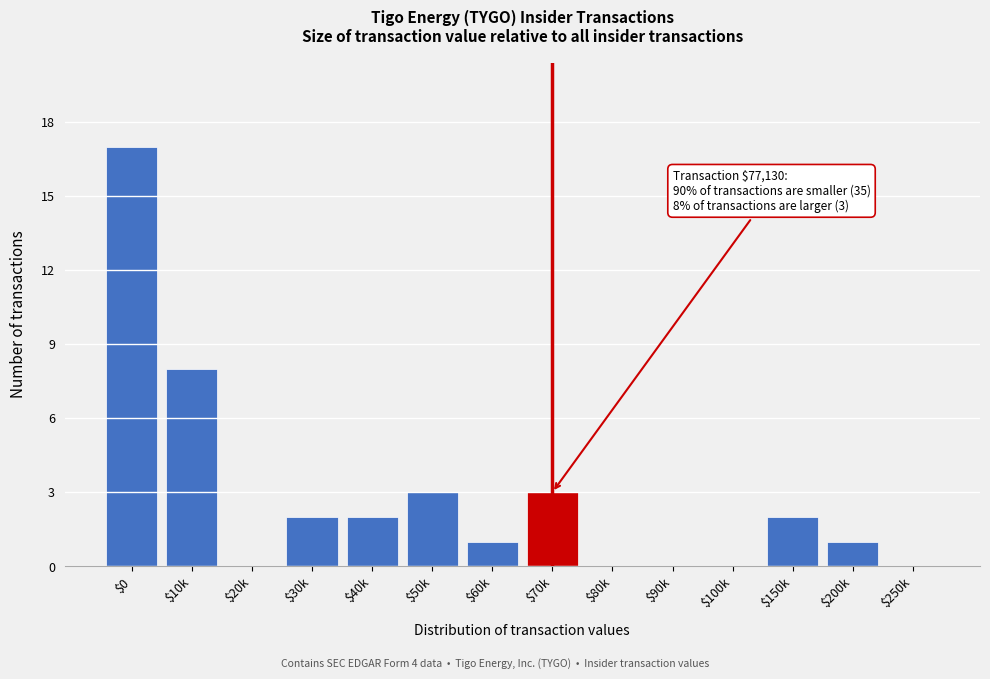

The value at $70k is 3. True or false?

True